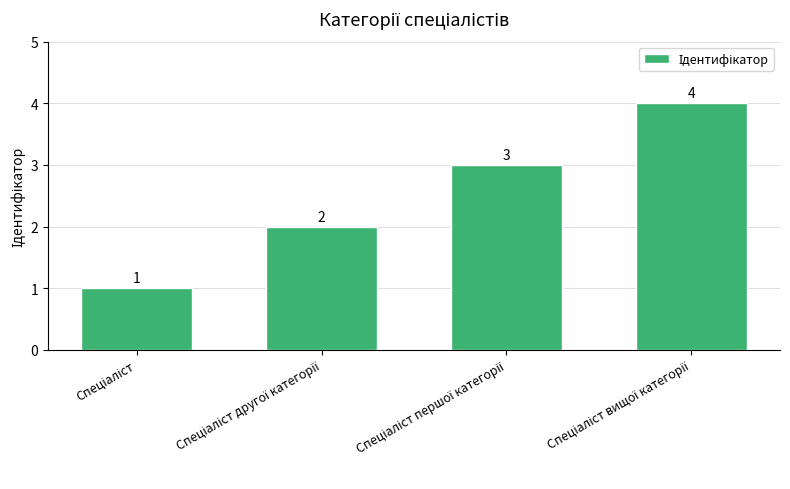

What is the greatest value displayed?

4